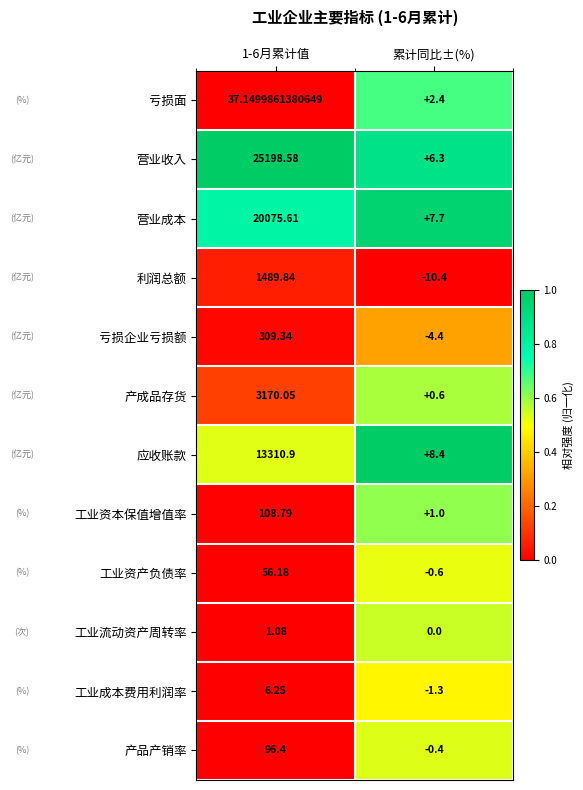

Which series has the largest total across all categories?

营业收入